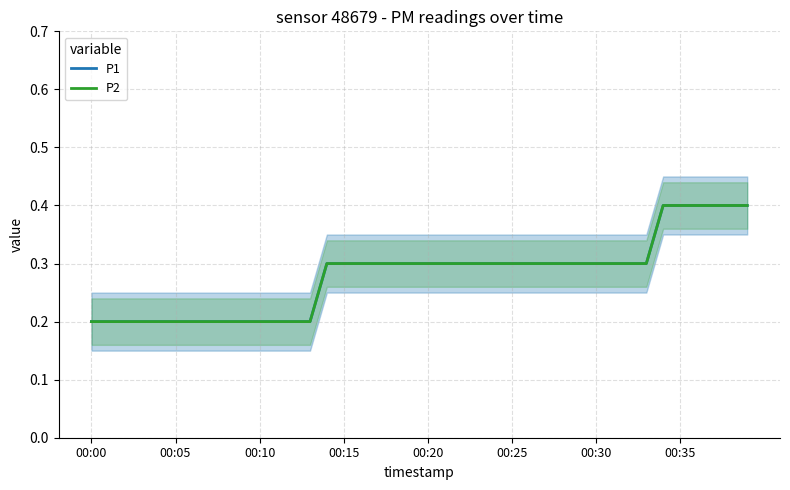

The value of P2 at 16 is 0.3. True or false?

True